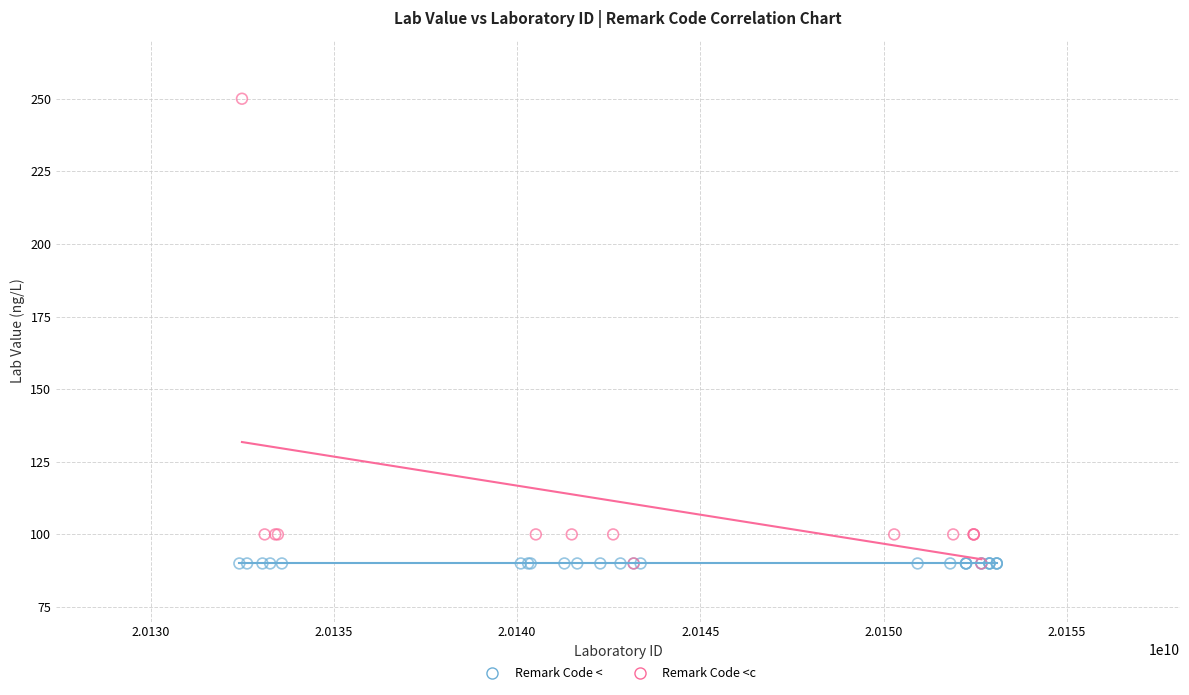

Which series reaches the maximum Y coordinate?

Remark Code <c